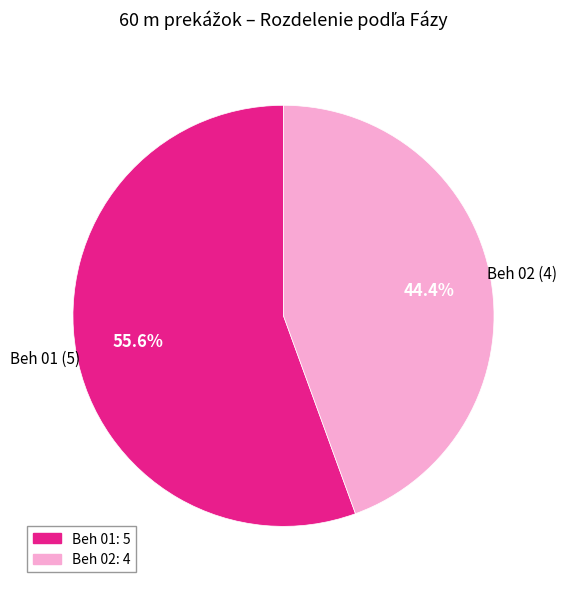

What percentage do Beh 01 and Beh 02 together represent?

100.0%